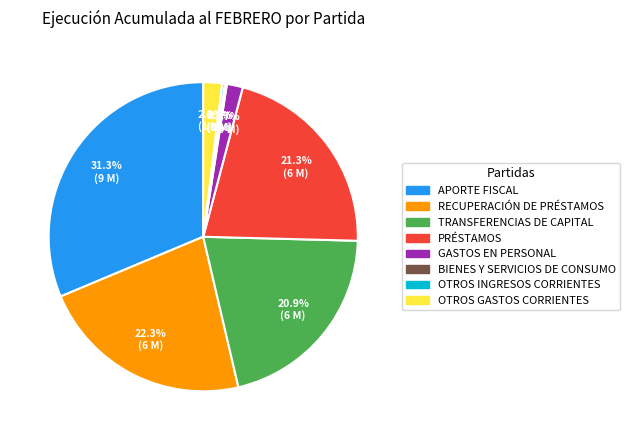

Is there a majority slice in this chart?

No